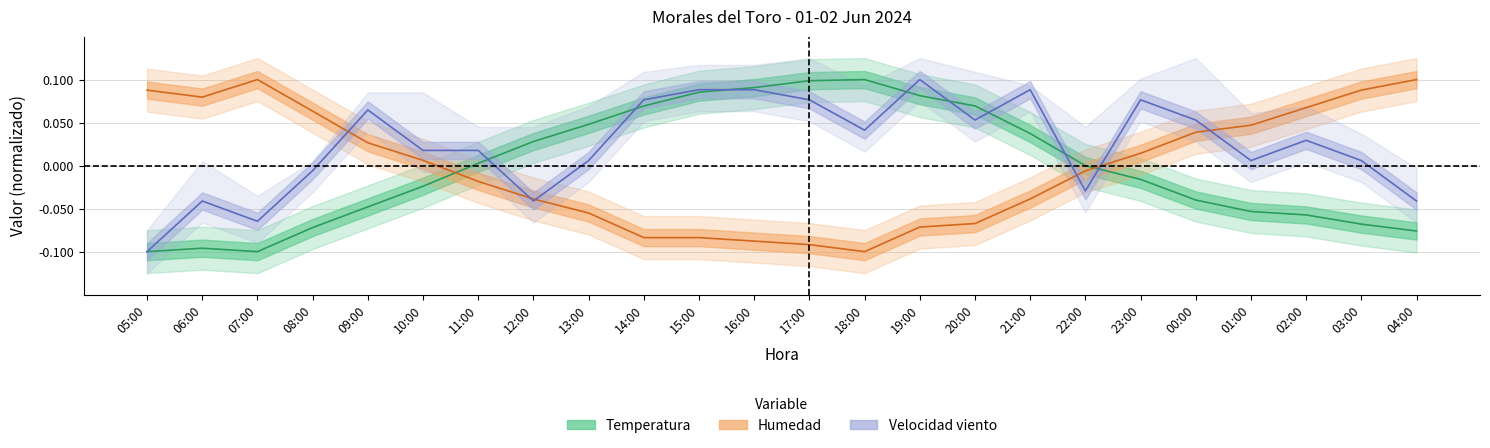

What are all the series names shown in the legend?

Temperatura, Humedad, Velocidad viento